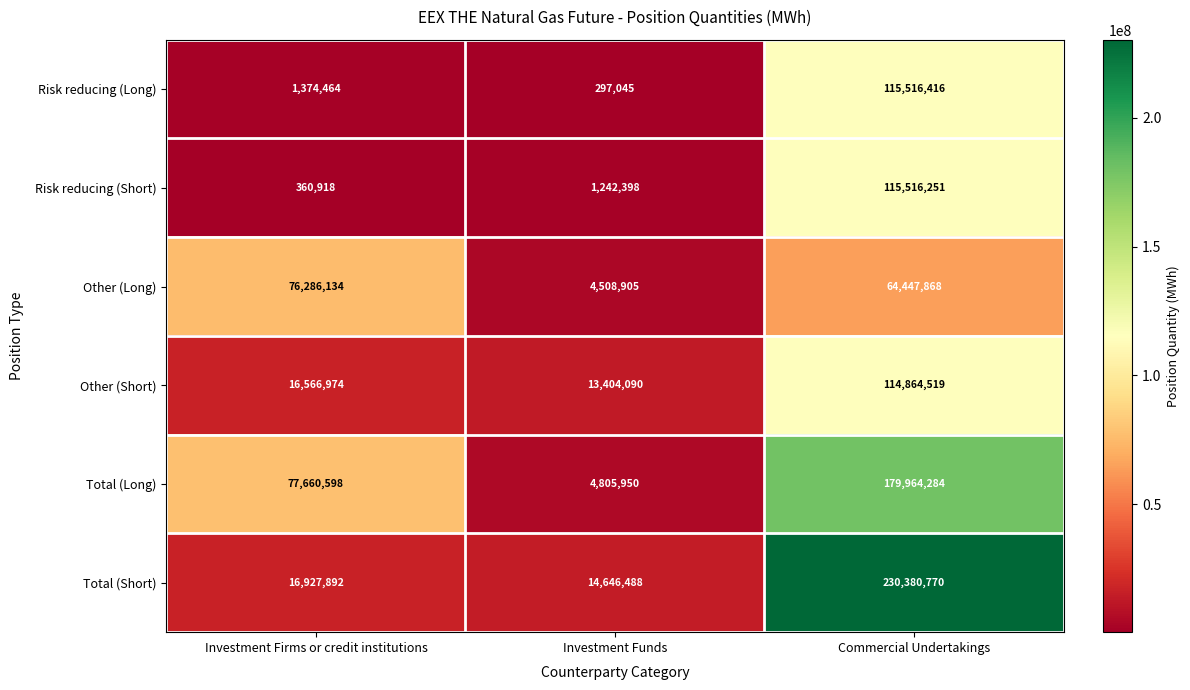

The value of Other (Short) at Investment Firms or credit institutions is 23517022. True or false?

False